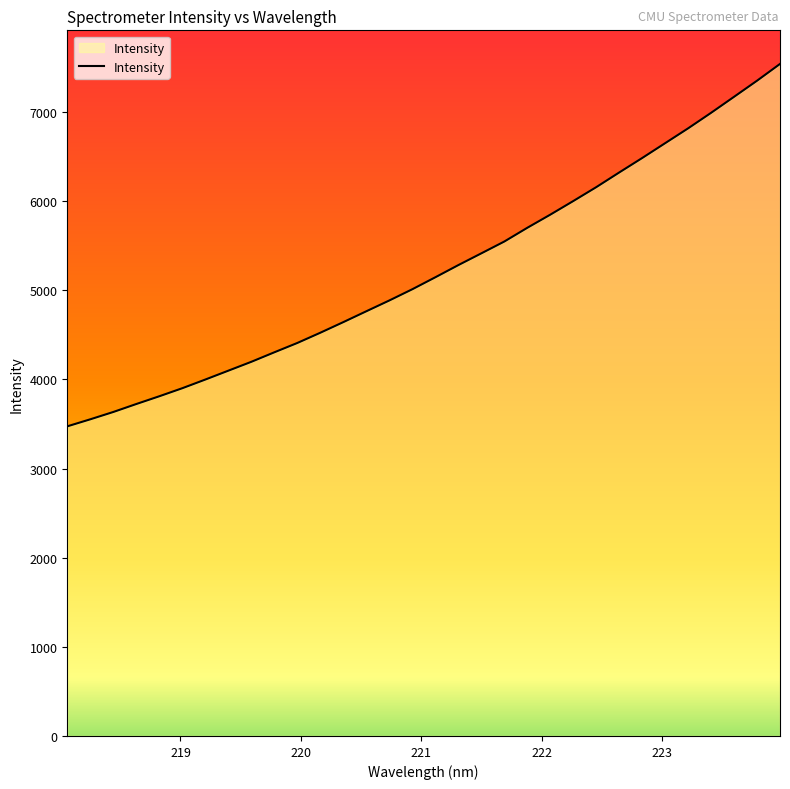

What is the maximum value shown in the chart?

7541.0